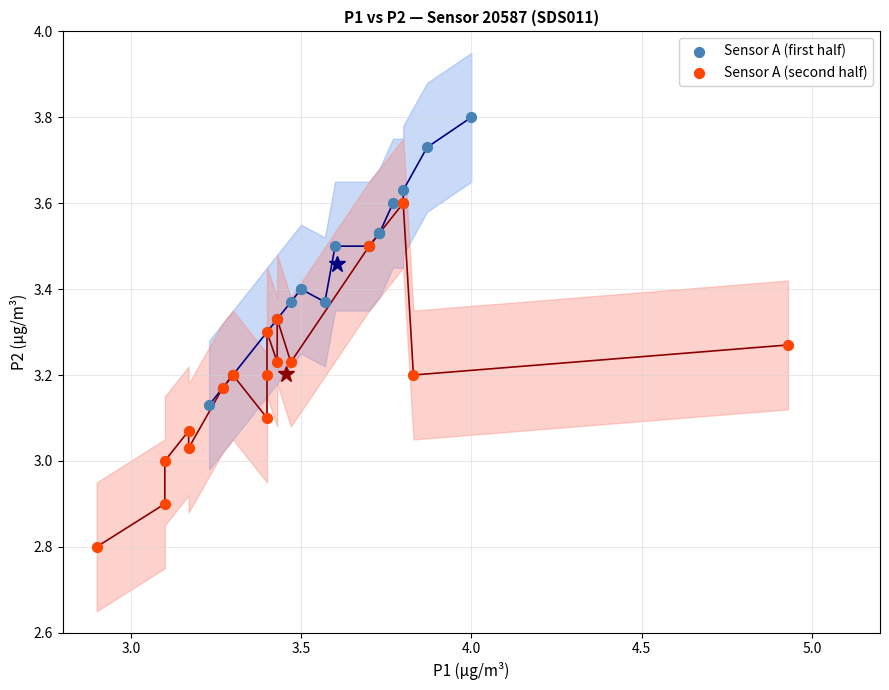

What are all the series names shown in the legend?

Sensor A (first half), Sensor A (second half)